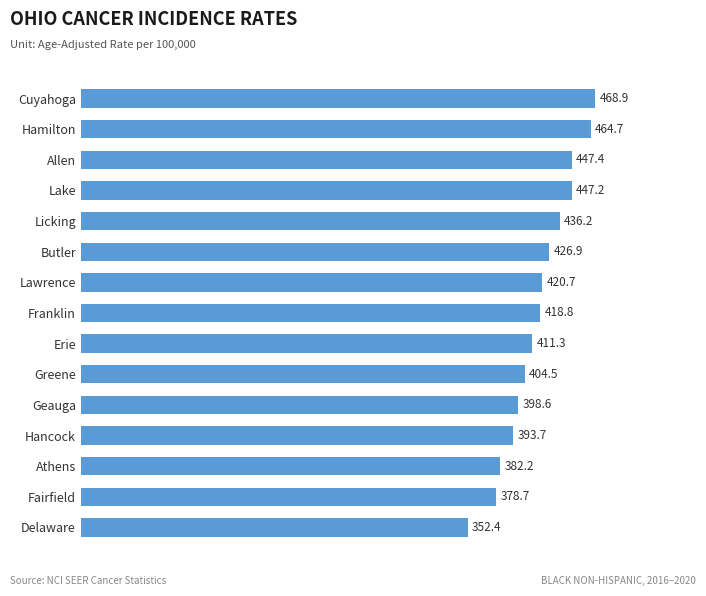

What is the average value?

416.8